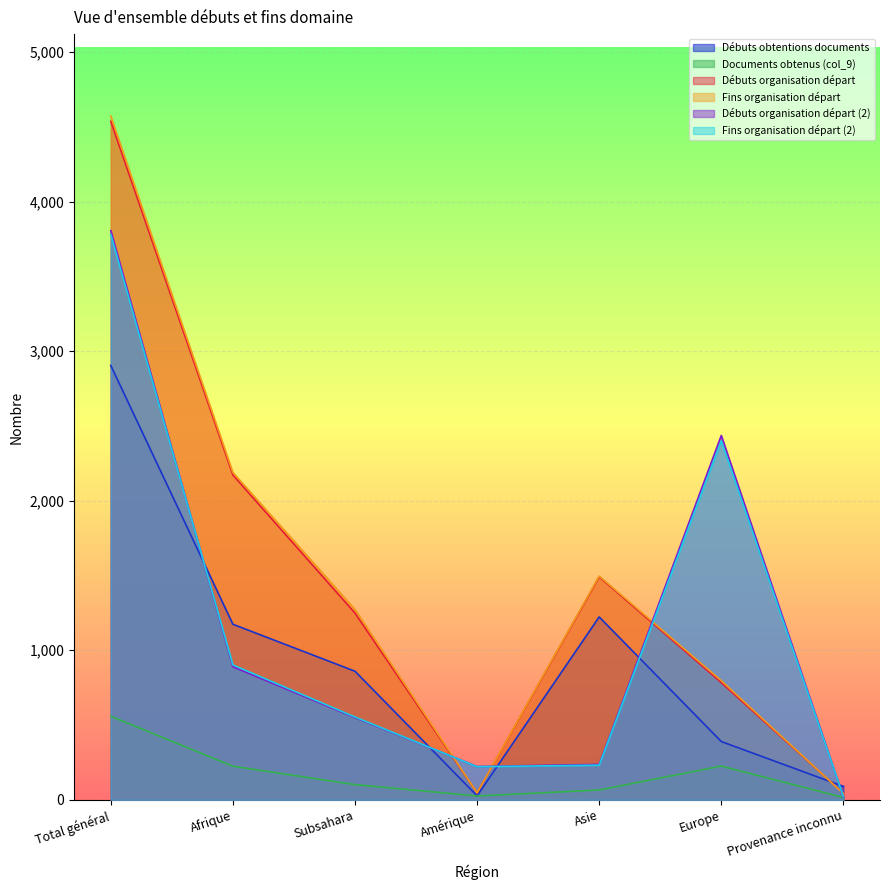

How many data points does each series have?

7